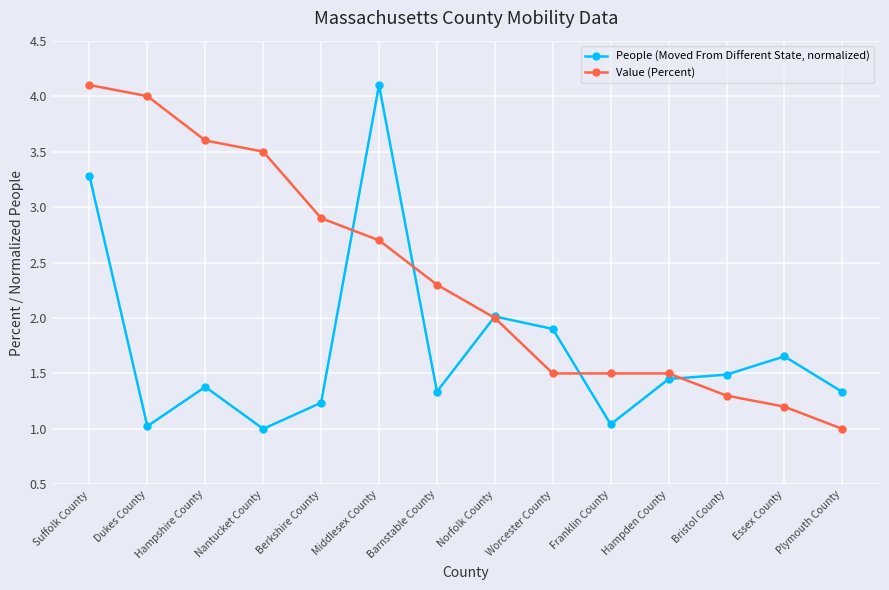

What is the difference between the Value (Percent) values at Hampshire County and Plymouth County?

2.6